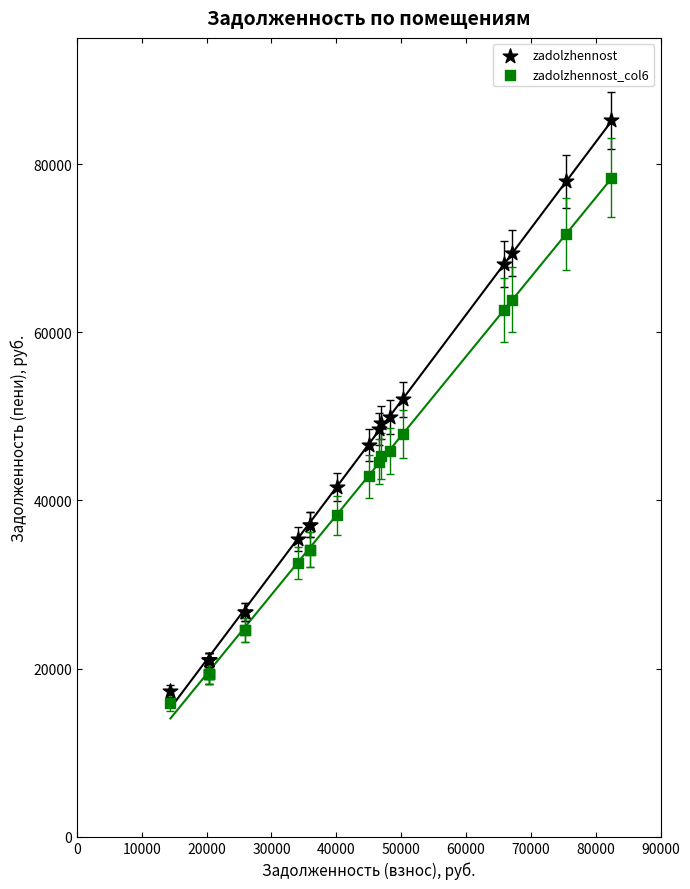

What are all the series names shown in the legend?

zadolzhennost, zadolzhennost_col6